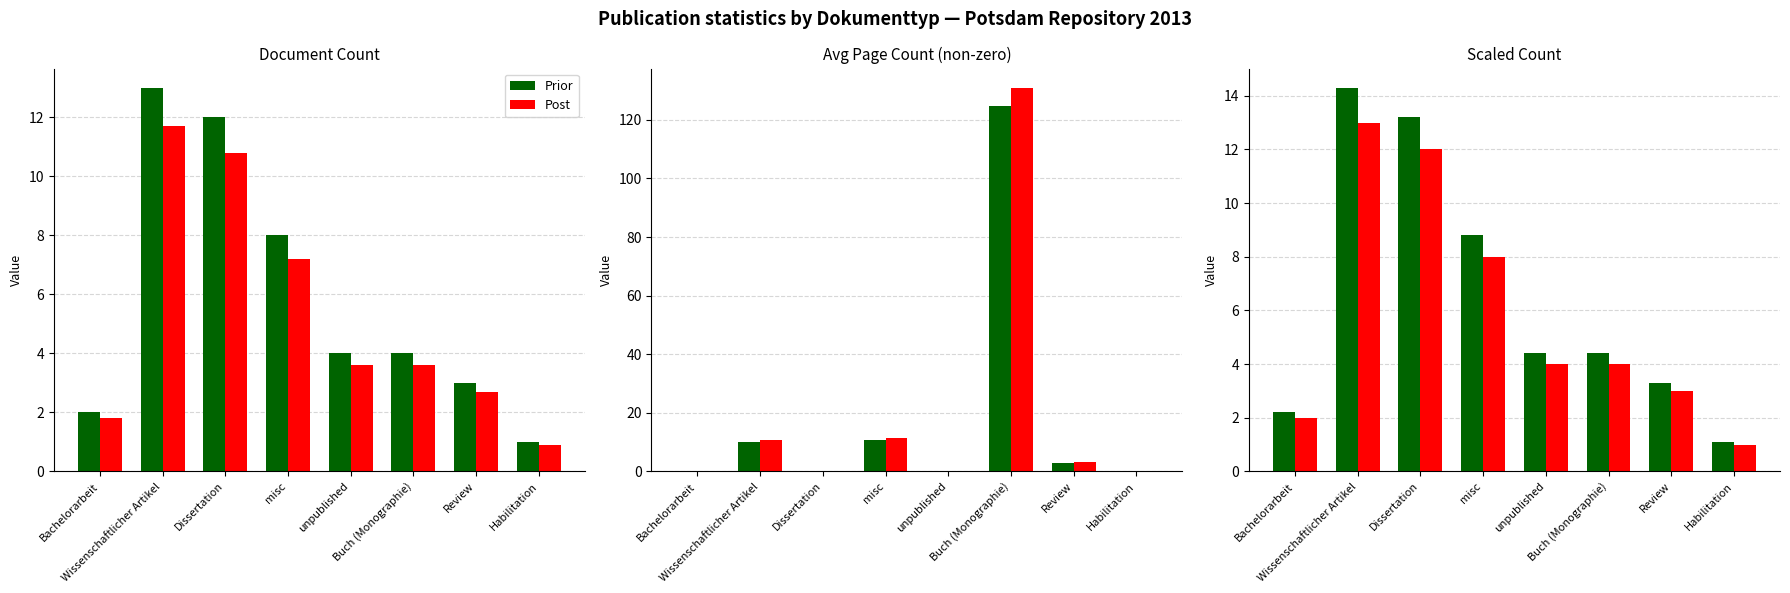

What is the spread (max minus min) of values at misc?

0.8